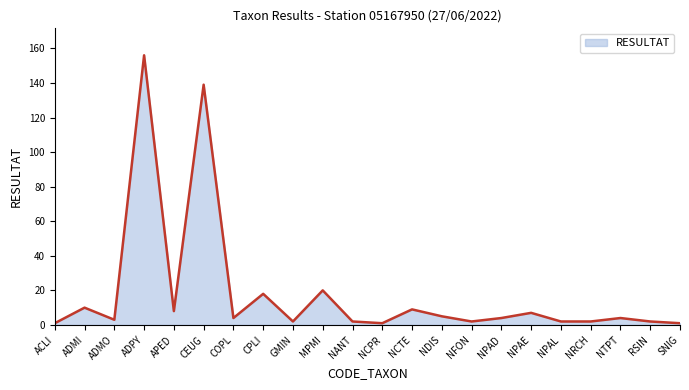

True or false: the data shows 18 at CPLI.

True